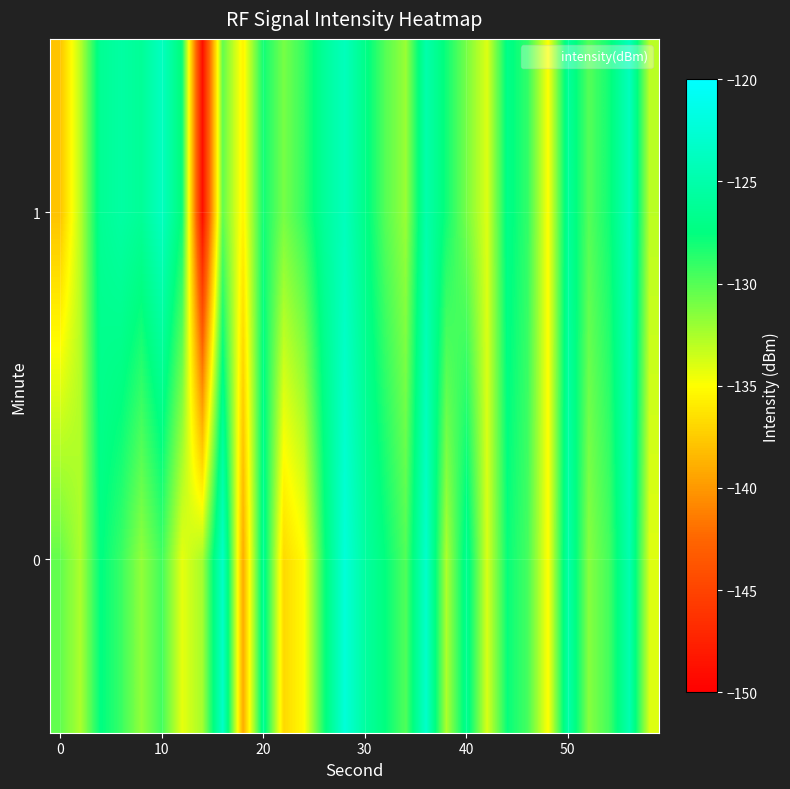

List the series in order of their overall mean, highest first.

1, 0